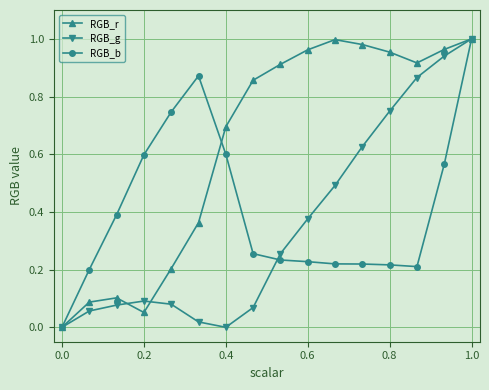

Which series has the largest total across all categories?

RGB_r